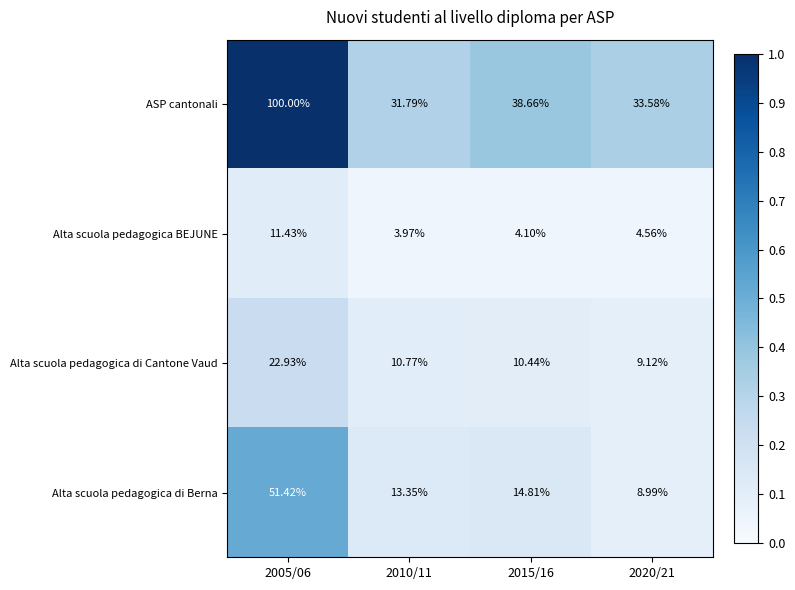

List the series in order of their peak value, lowest first.

Alta scuola pedagogica BEJUNE, Alta scuola pedagogica di Cantone Vaud, Alta scuola pedagogica di Berna, ASP cantonali